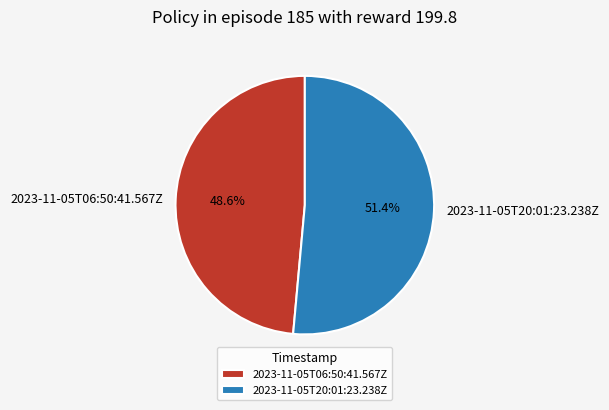

To the nearest percent, what is the difference between the largest and smallest slice percentages?

3%